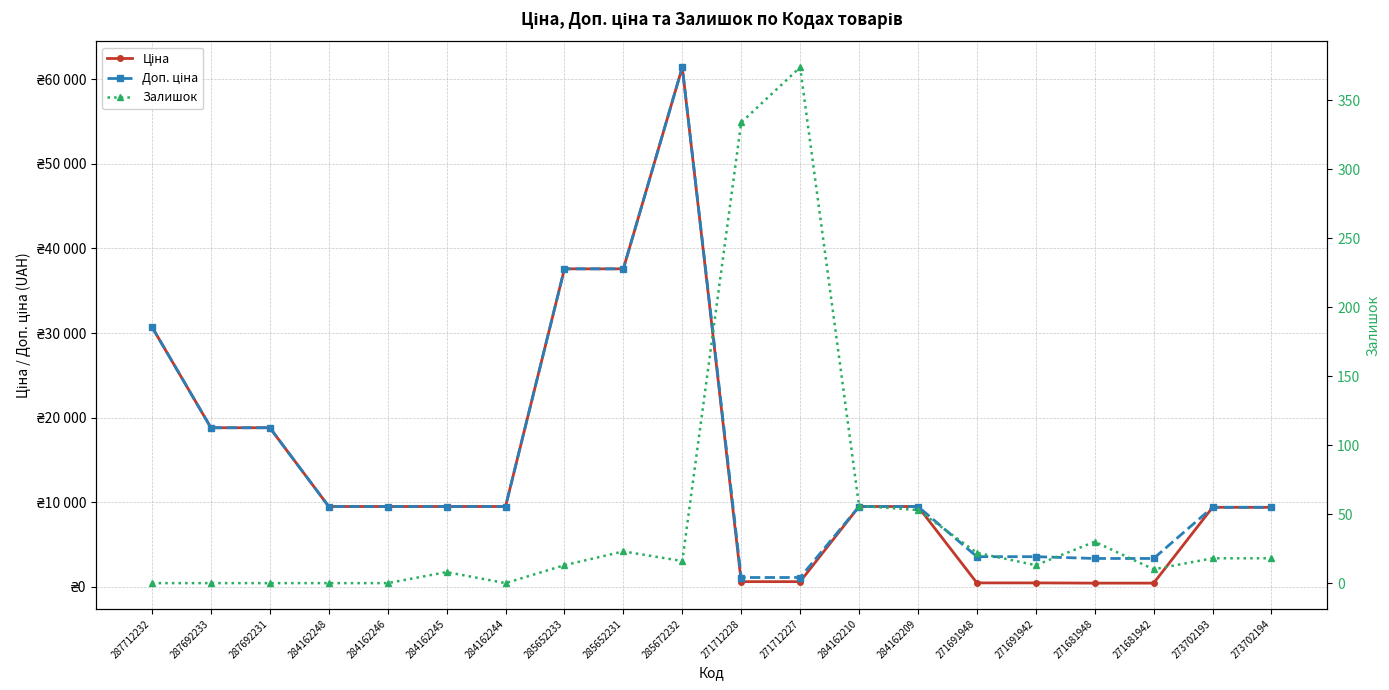

Reading left to right, list all the values displayed in this chart.

Ціна: 30717.1	18796.8	18796.8	9480.1	9480.1	9480.1	9480.1	37593.6	37593.6	61434.3	589.9	589.9	9480.1	9480.1	443.1	443.1	416.6	416.6	9384.0	9384.0
Доп. ціна: 30717.1	18796.8	18796.8	9480.1	9480.1	9480.1	9480.1	37593.6	37593.6	61434.3	1081.7	1081.7	9480.1	9480.1	3545.0	3545.0	3332.5	3332.5	9384.0	9384.0
Залишок: 0.0	0.0	0.0	0.0	0.0	8.0	0.0	13.0	23.0	16.0	334.0	374.0	56.0	53.0	22.0	13.0	30.0	10.0	18.0	18.0